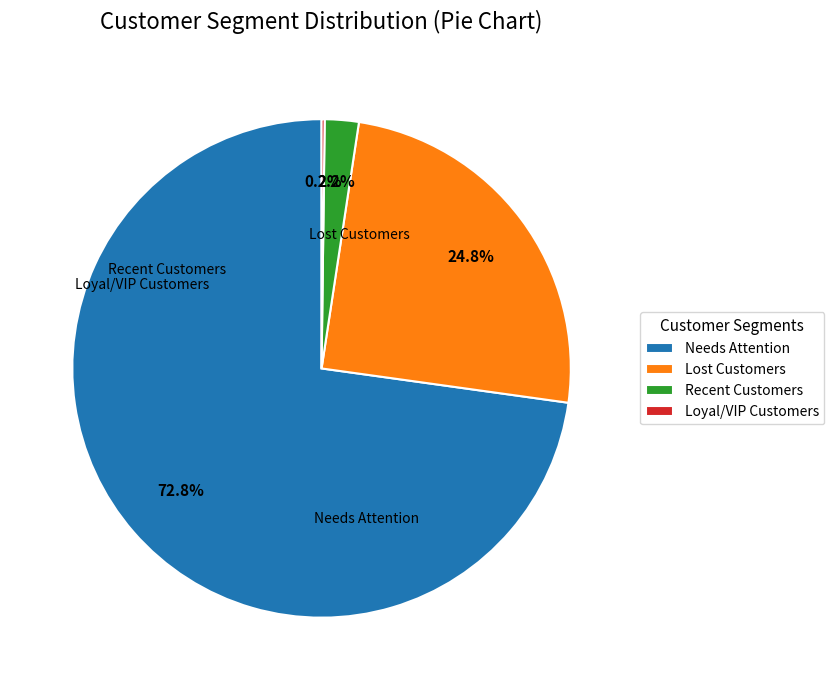

Is the sum of Recent Customers and Needs Attention greater than half?

Yes